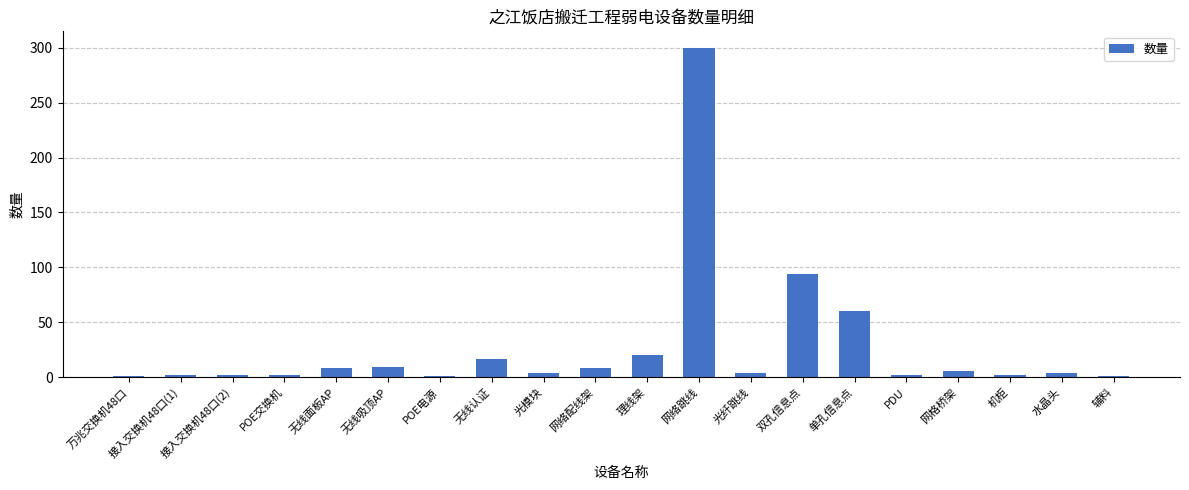

What is the difference between the maximum and second lowest values?

299